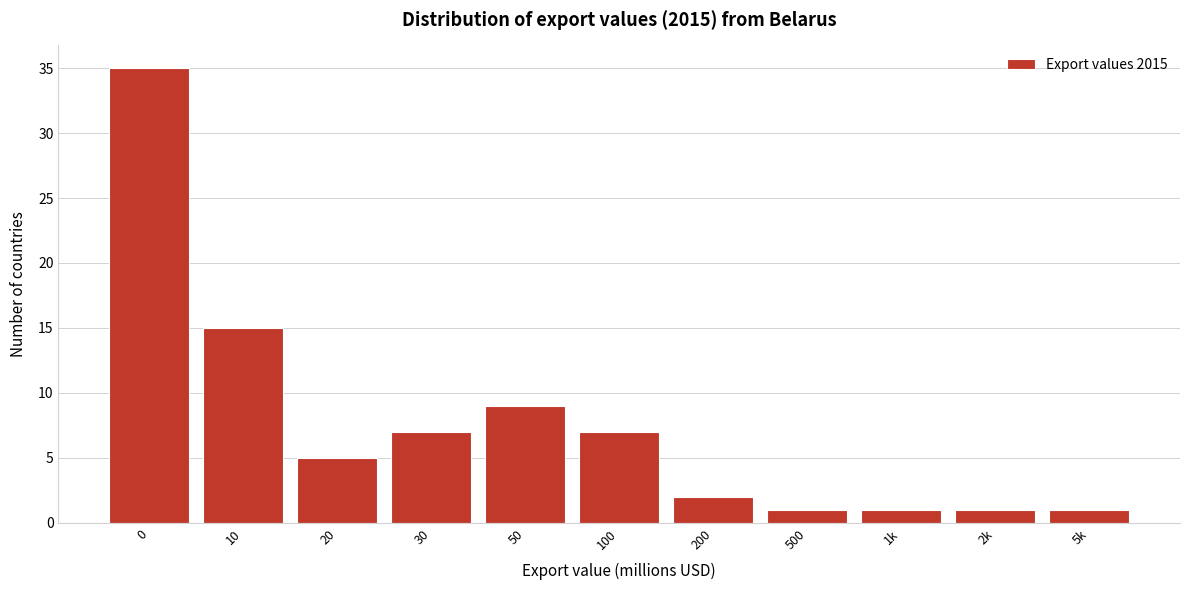

Reading left to right, what are all the values shown in this chart?

35	15	5	7	9	7	2	1	1	1	1